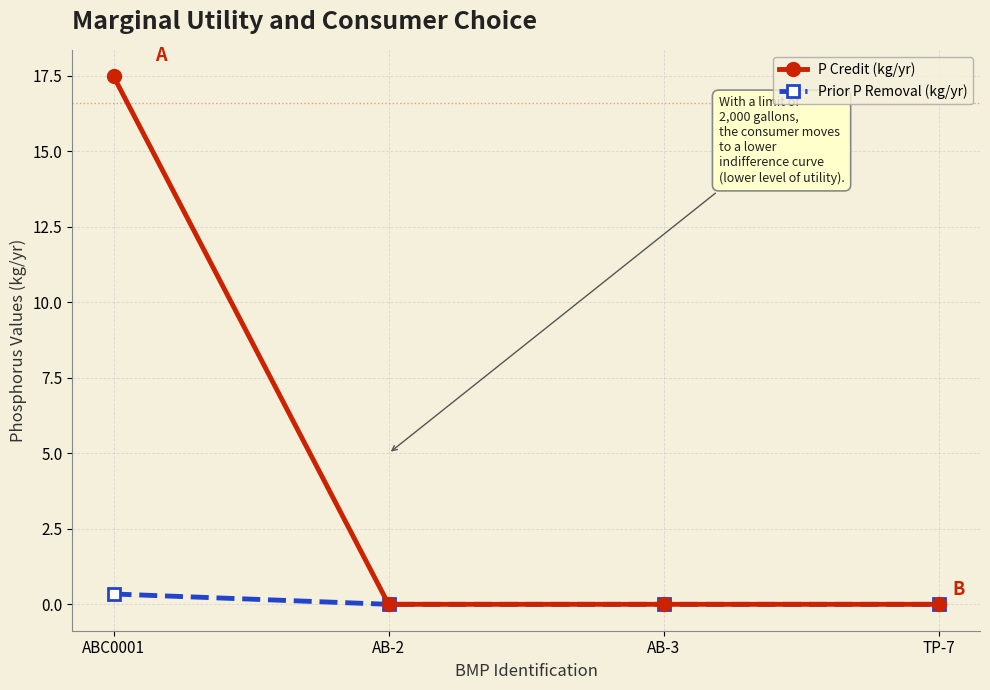

True or false: P Credit (kg/yr) has more than 1 points higher than both neighbors.

False